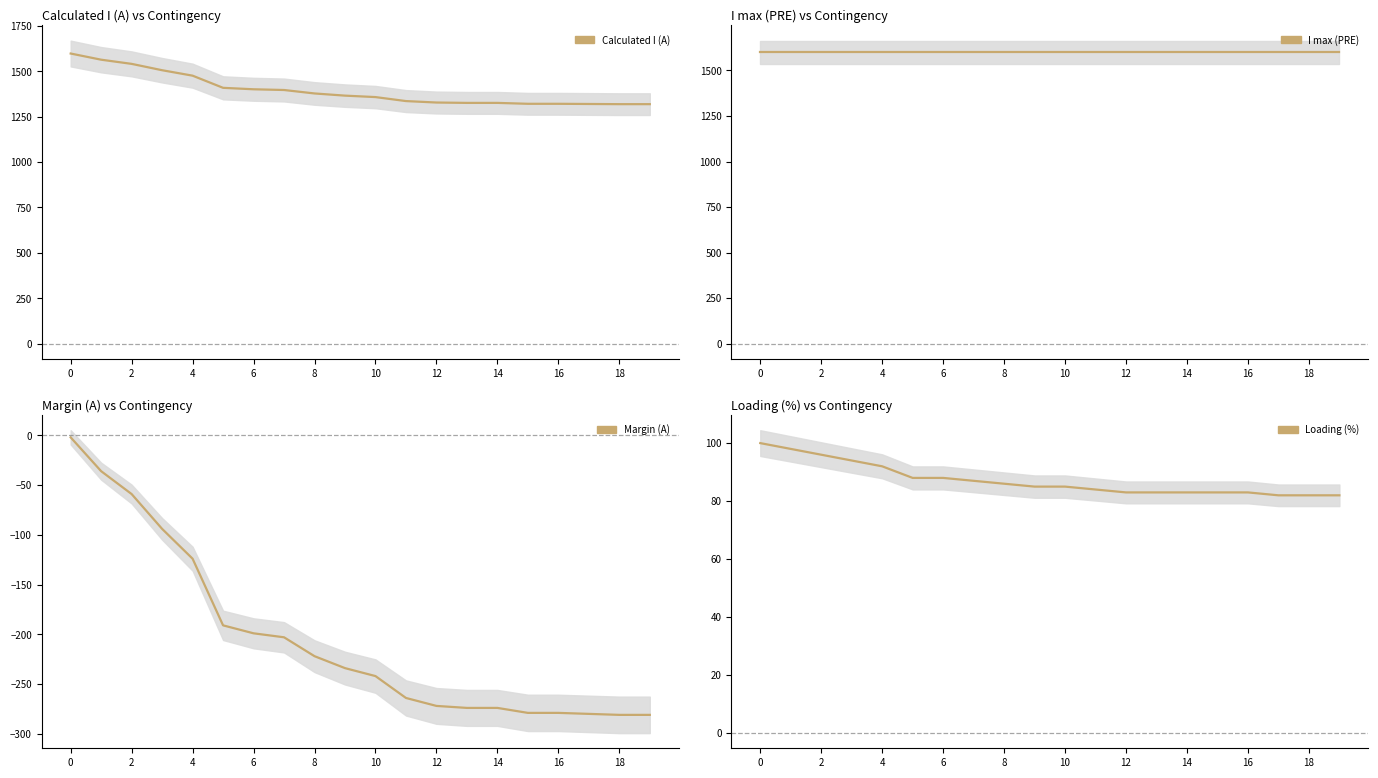

How many series are shown in this chart?

4